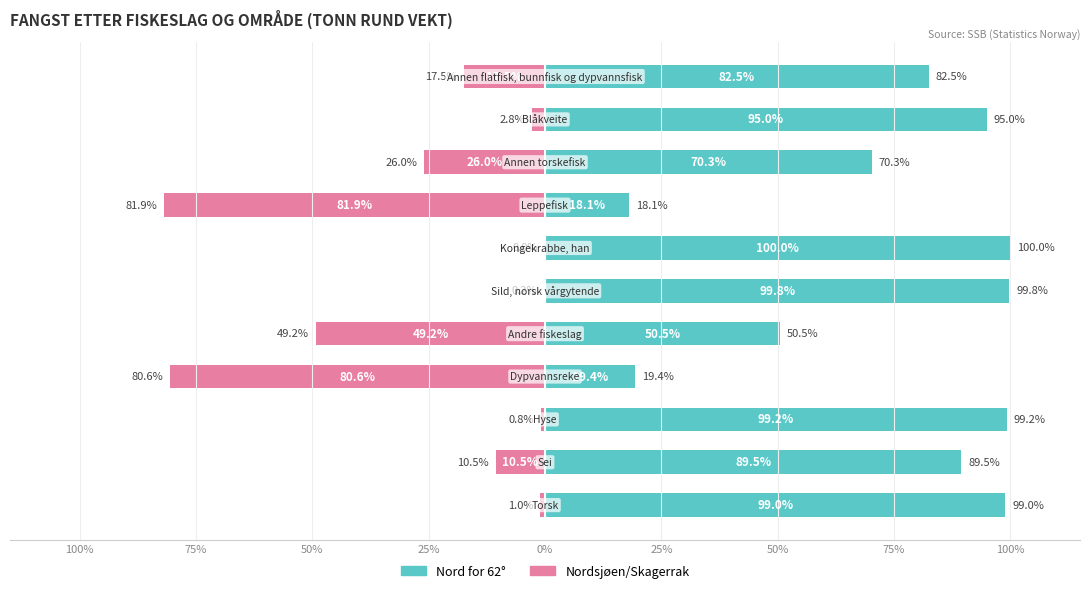

The value of Nord for 62° at 10 is 82.5. True or false?

True